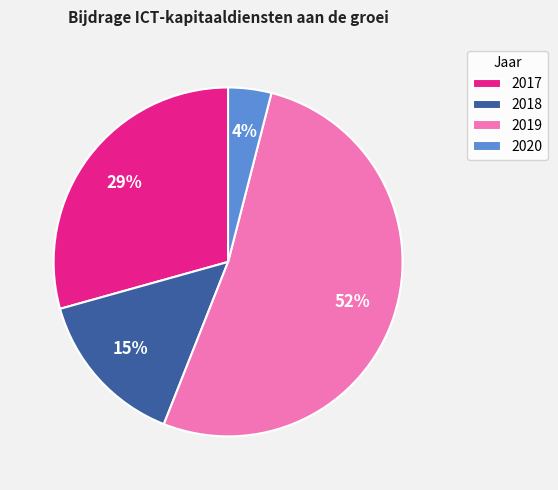

Does 2017 account for over 50% of the chart?

No